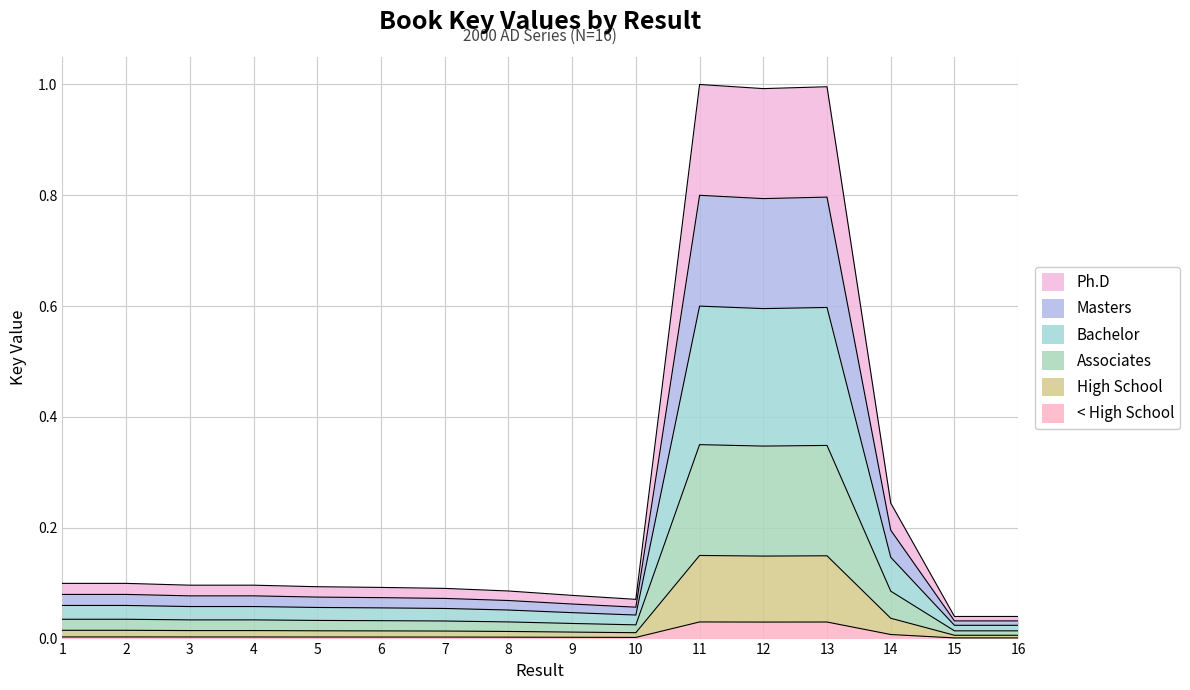

Which label corresponds to the smallest value in the chart?

15